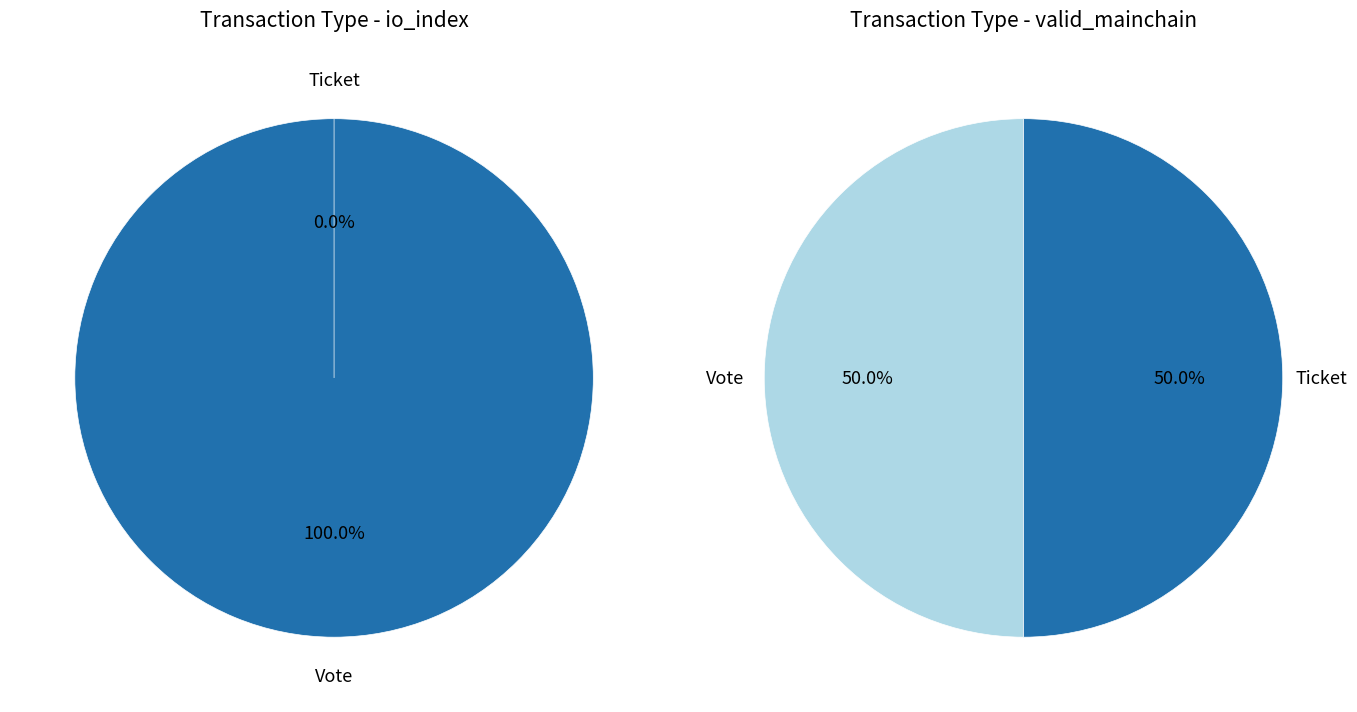

To the nearest percent, what percentage of the pie is Vote?

100%